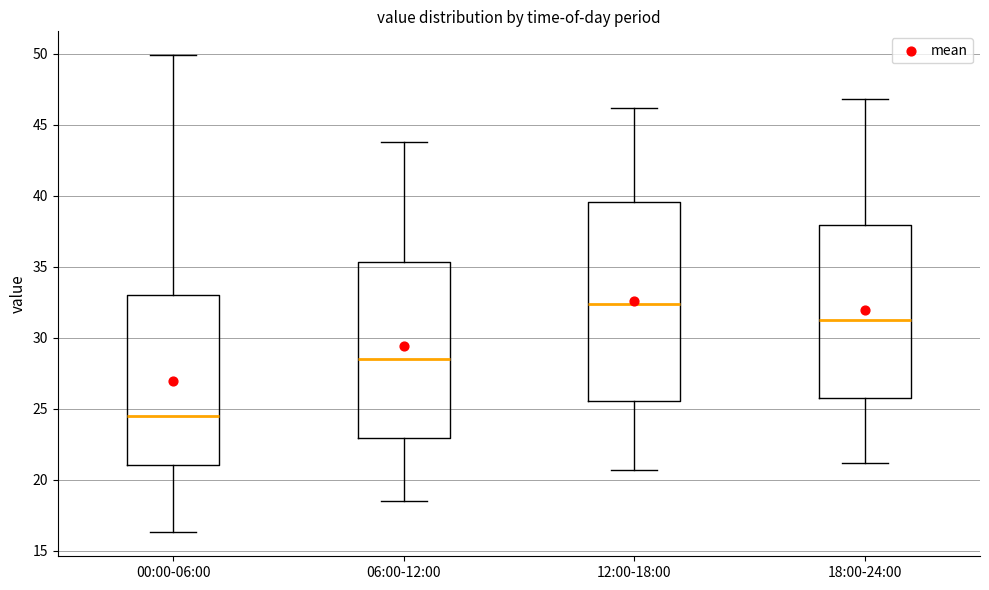

Where does the upper whisker of the box for 18:00-24:00 end on the y-axis? The values are not printed on the chart, so give them approximately, as read against the axis.

47.0